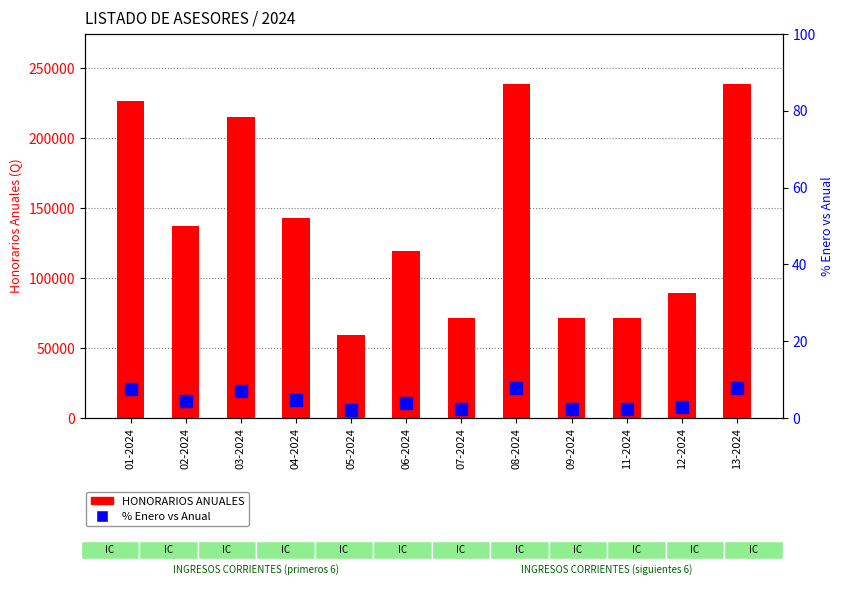

Is it true that % ENERO / ANUAL equals 2.9 at 12-2024?

True